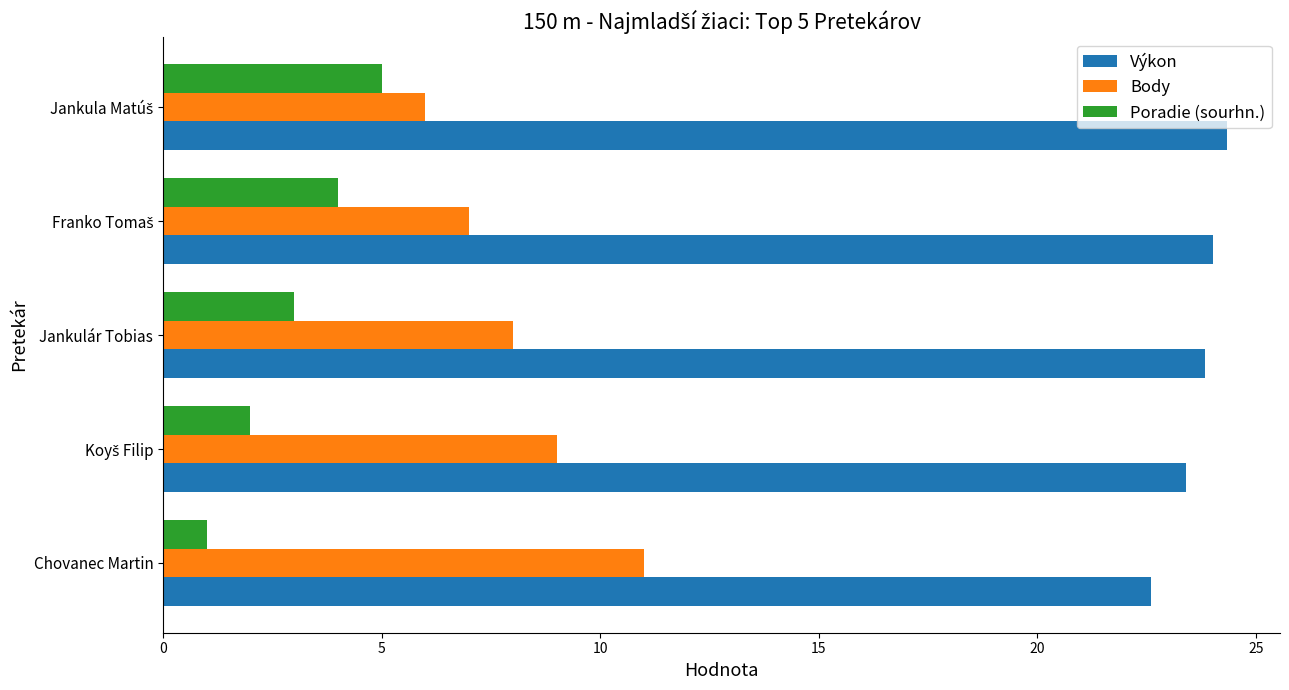

The value of Poradie (sourhn.) at Jankulár Tobias is 0.9. True or false?

False